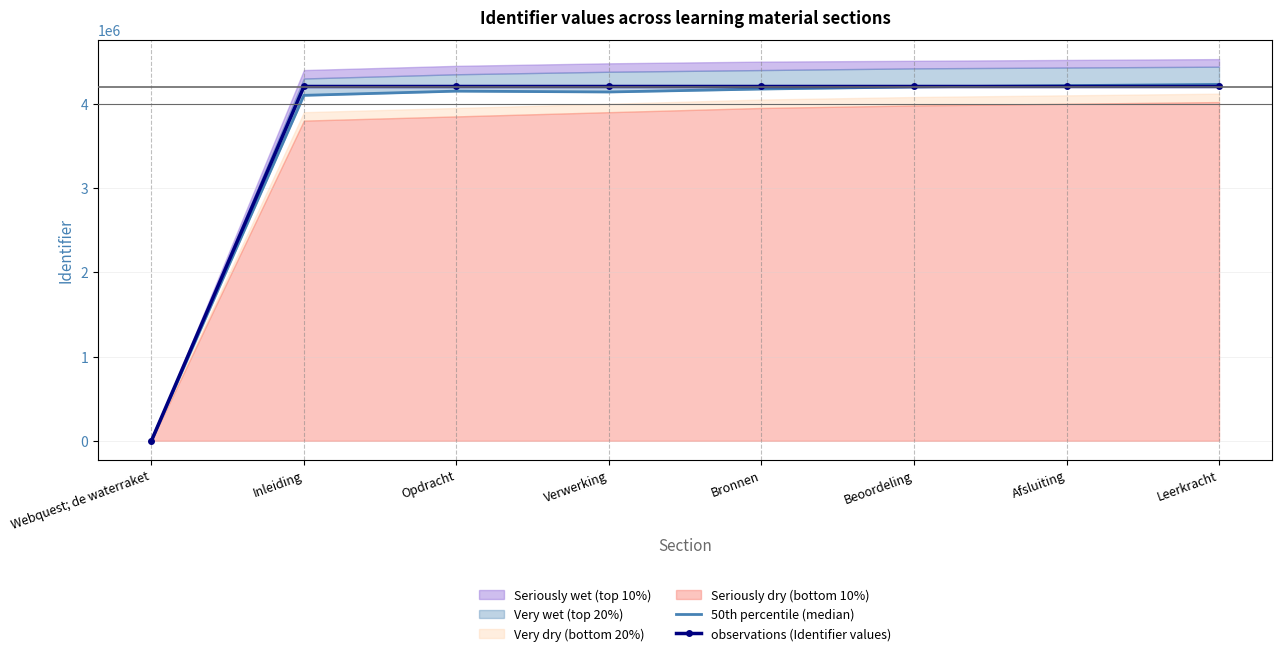

At how many categories does at least one series exceed 2230712?

7